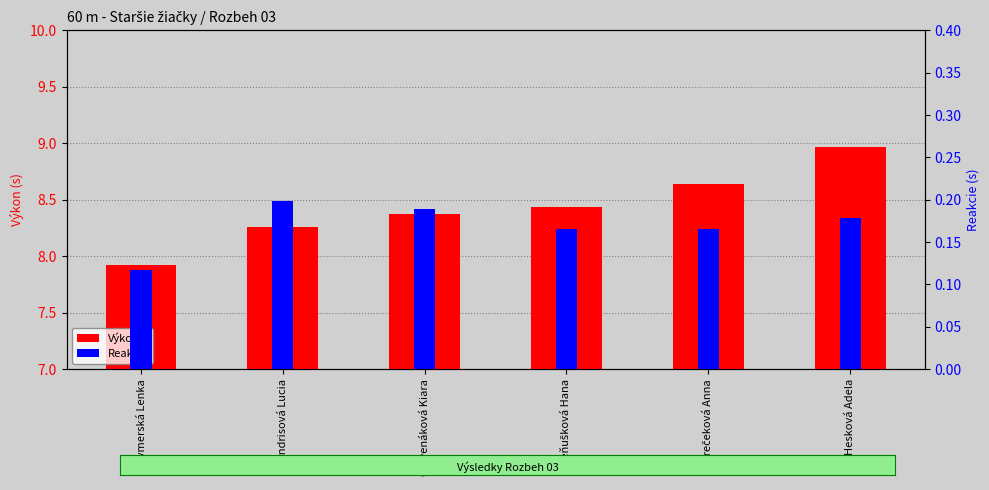

Which series has the largest total across all categories?

Výkon